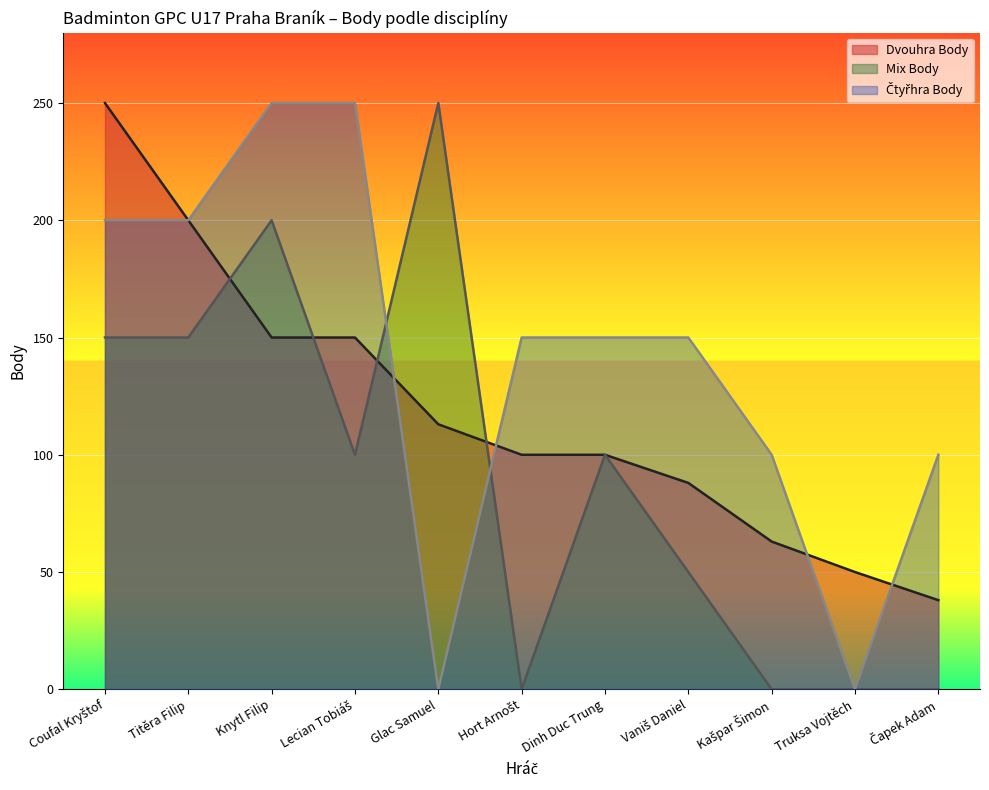

True or false: Dvouhra Body and Mix Body cross at least once.

True